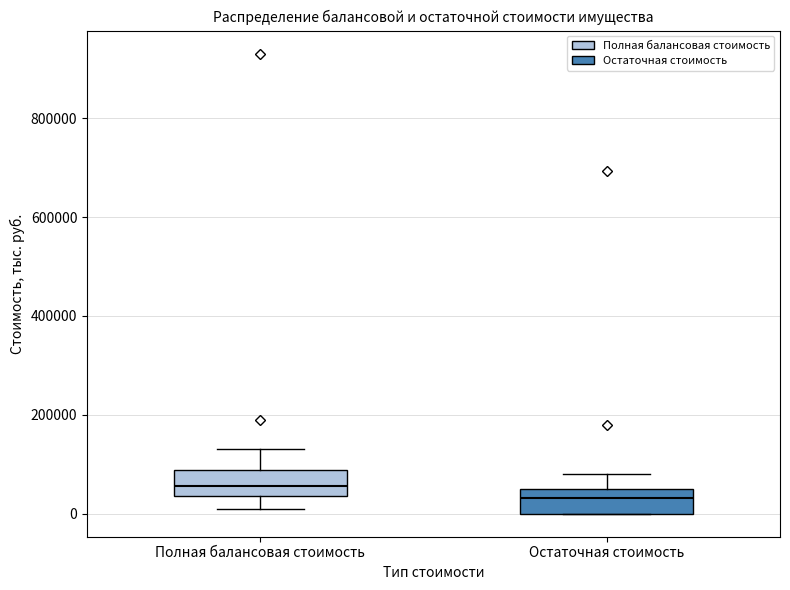

Reading left to right, transcribe this box plot: for each box, give where its median line is, the range the box spans, and where its two whiskers end, as read against the y-axis. The values are not printed on the chart, so give them approximately, as read against the axis.

Полная балансовая стоимость: median 60000, box 40000 to 80000, whiskers 20000 to 140000
Остаточная стоимость: median 40000 (just below the box's upper edge), box 0 to 40000, whiskers 0 to 80000